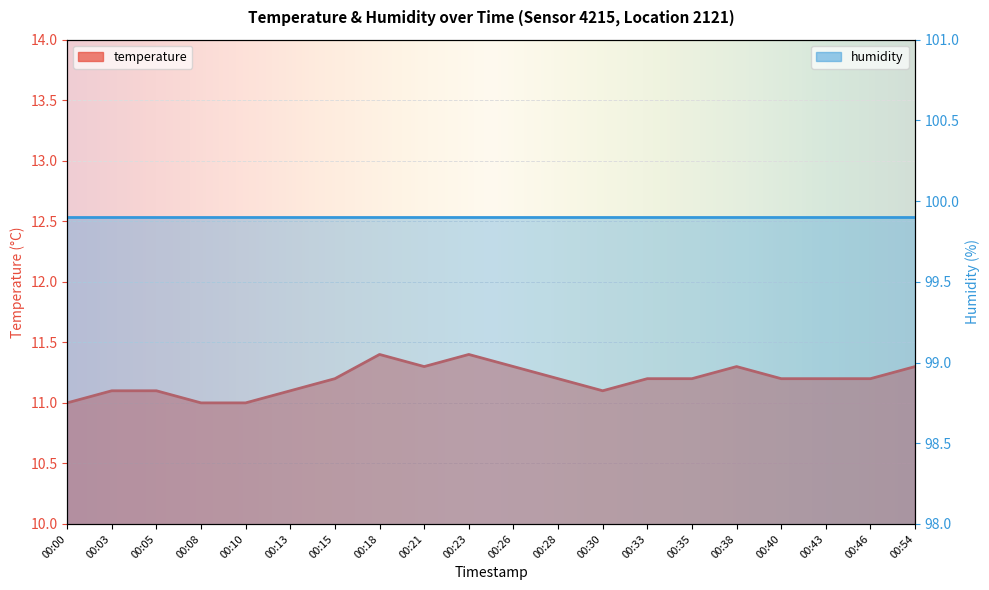

What is the ratio of the value at 00:18 to the value at 00:38?

1.0